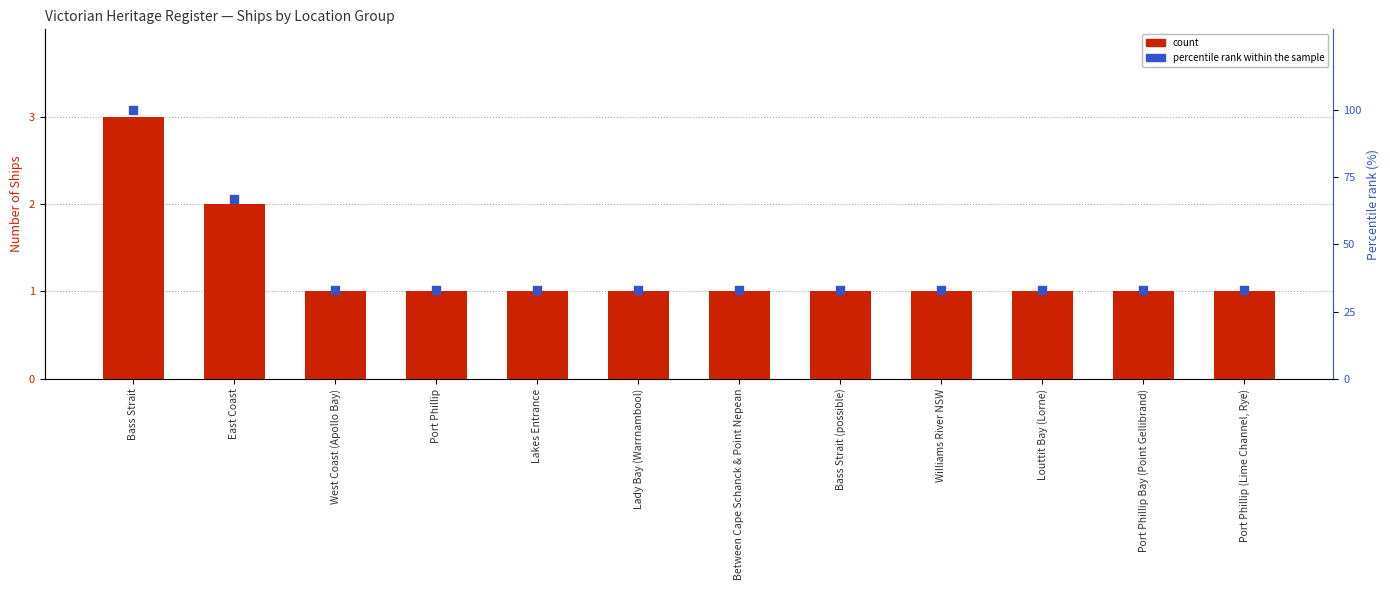

At how many categories does at least one series exceed 31?

12